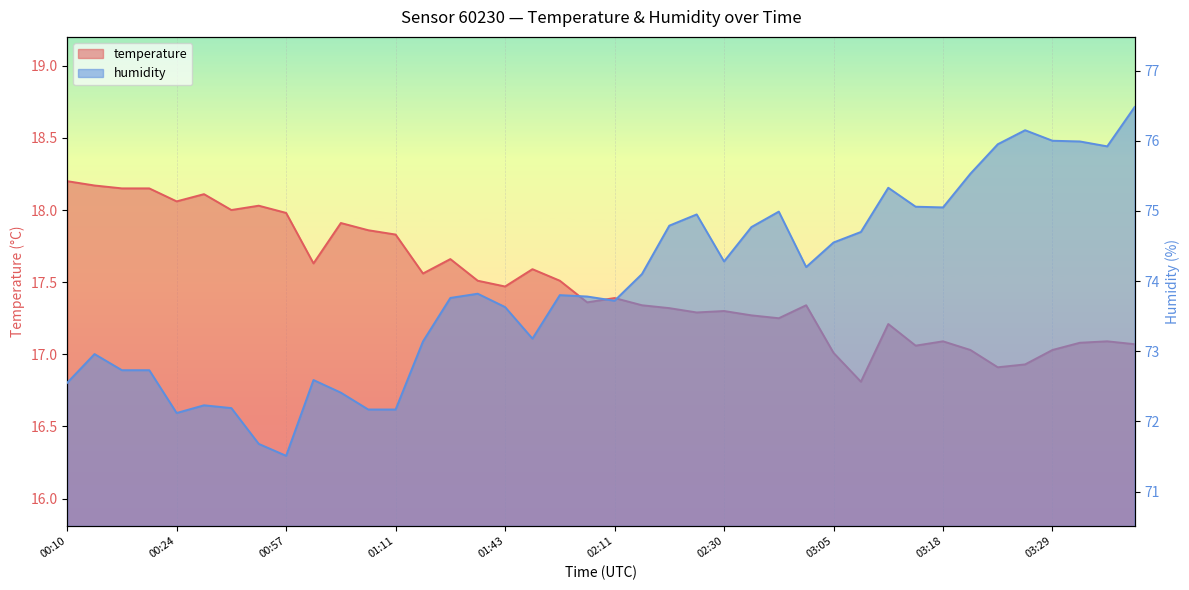

Which series has the largest total across all categories?

humidity